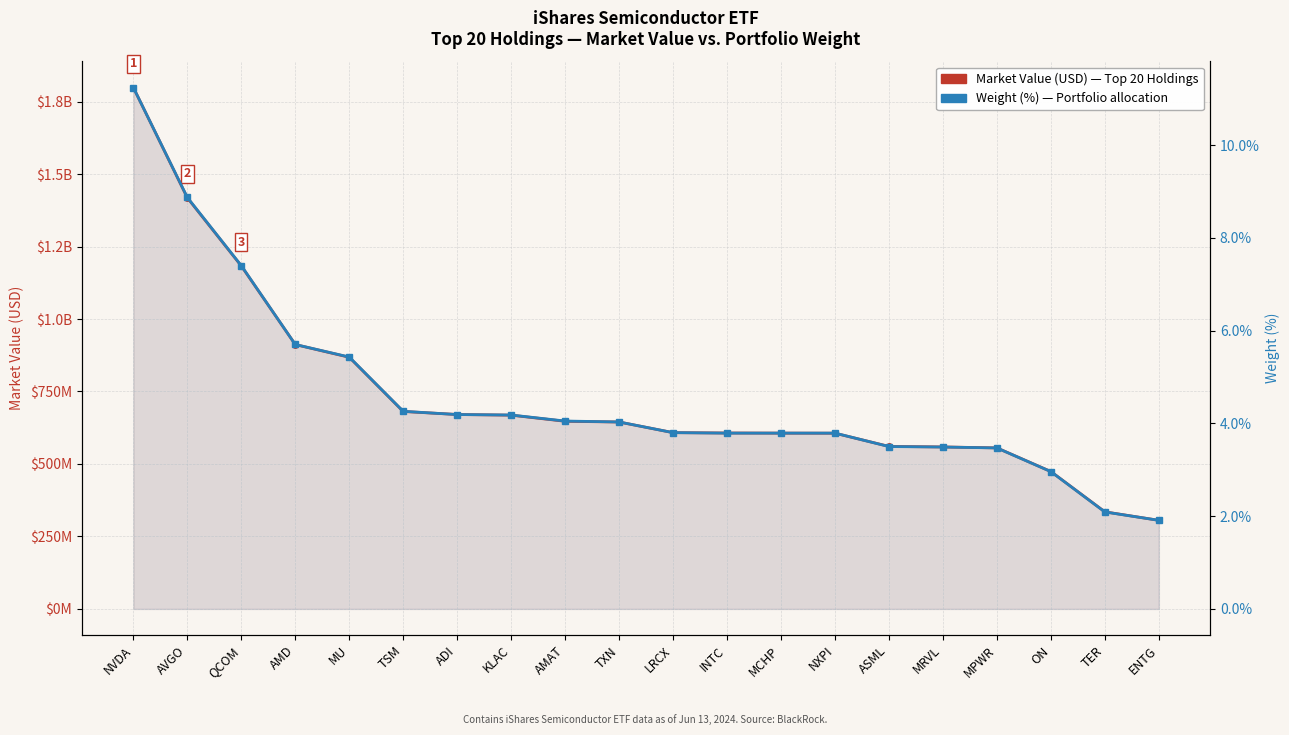

How many lines are shown in the chart?

2